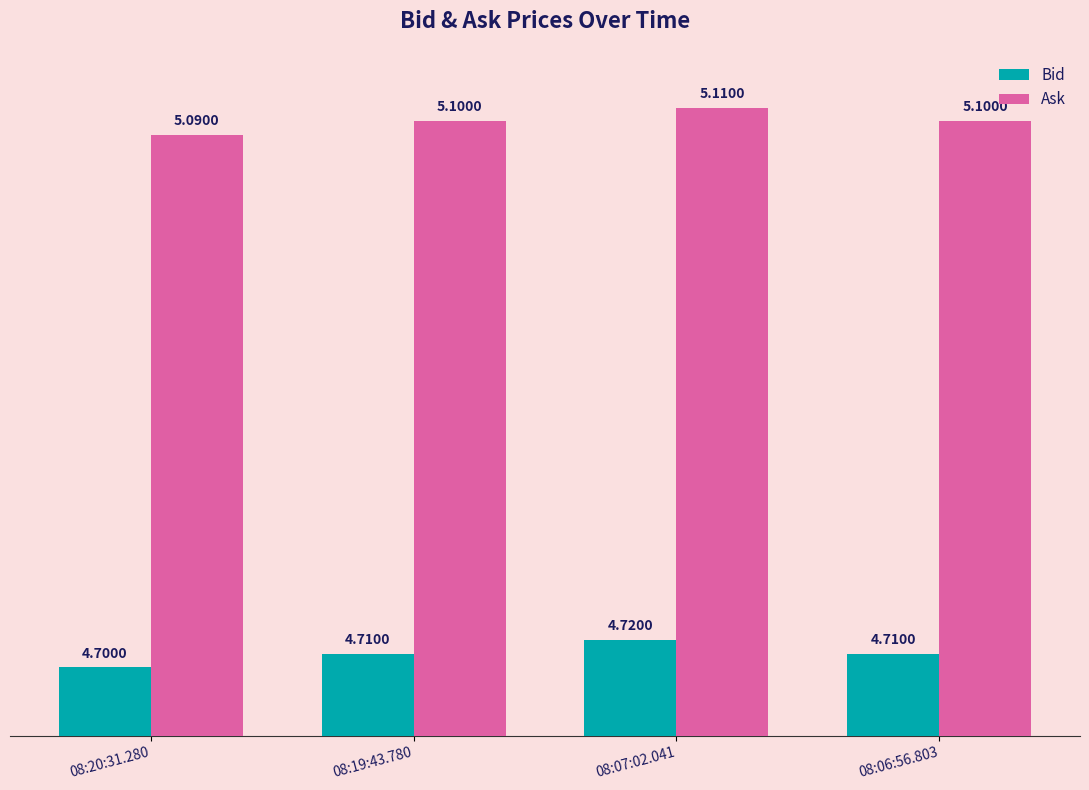

What is the difference between the highest and lowest values at 08:19:43.780?

0.4